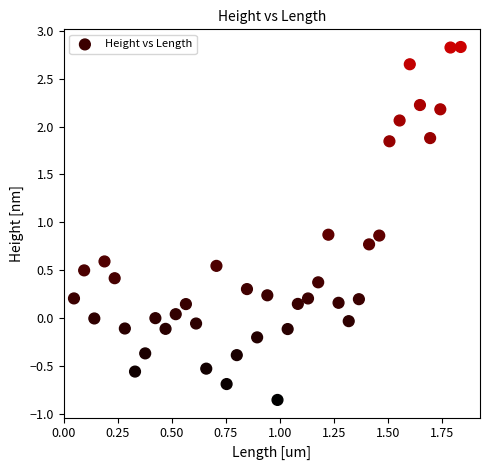

What is the range of Y values (max minus min)?

3.7